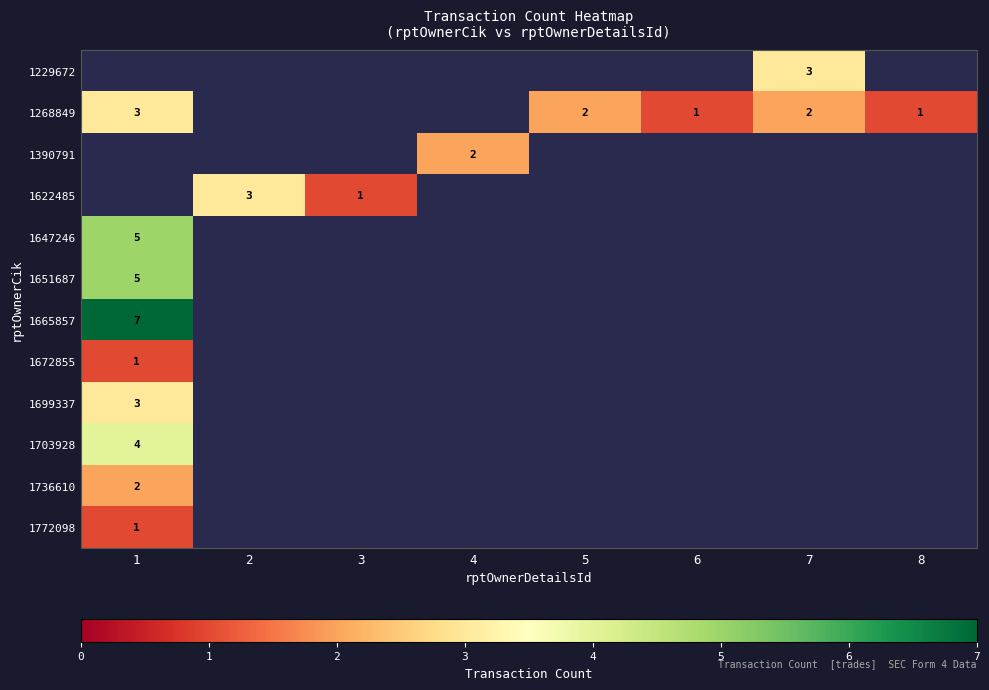

Is the value of 1229672 at 6 greater than the value of 1703928 at 4?

No